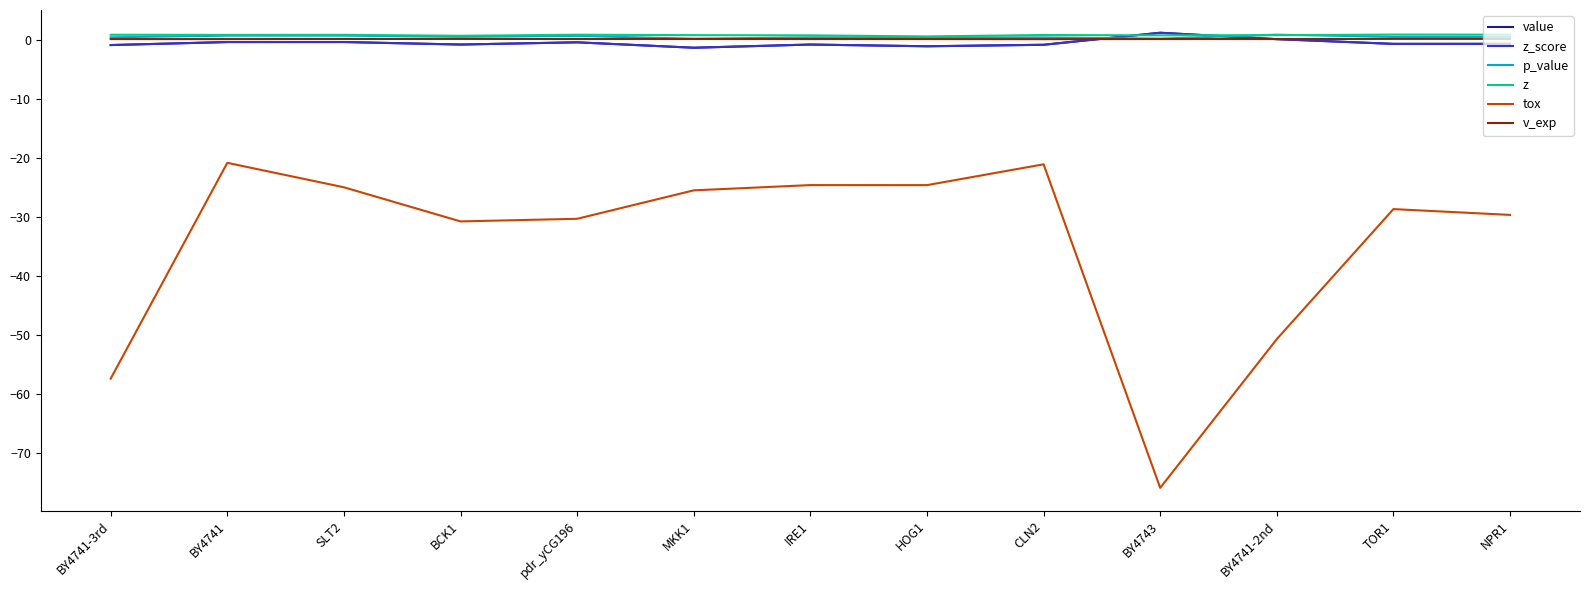

Is this an area chart (filled region under the line)?

No